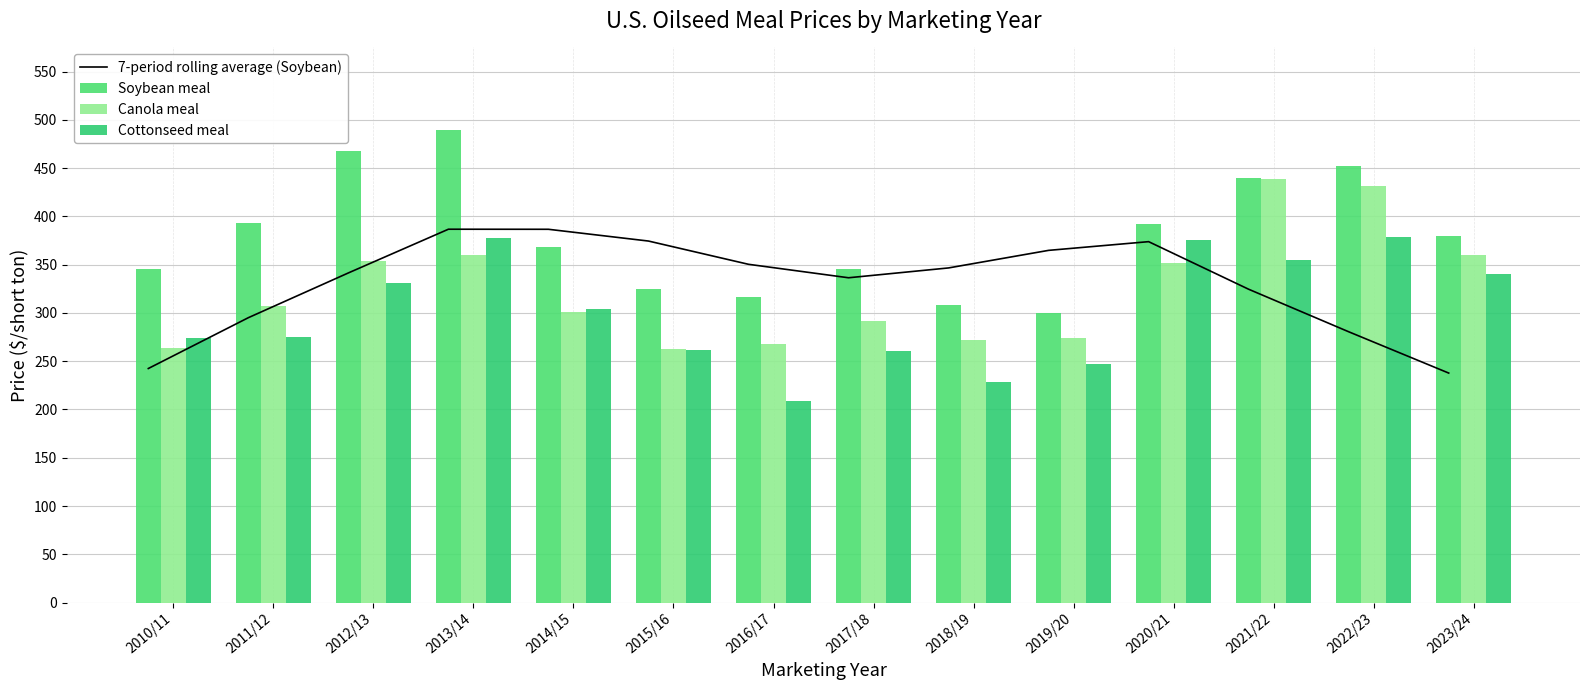

At how many categories does at least one series exceed 451?

3